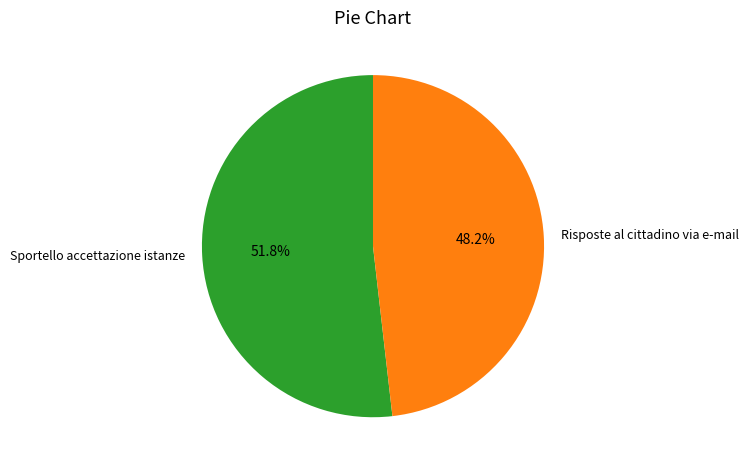

What percentage is the Risposte al cittadino via e-mail slice, to the nearest percent?

48%